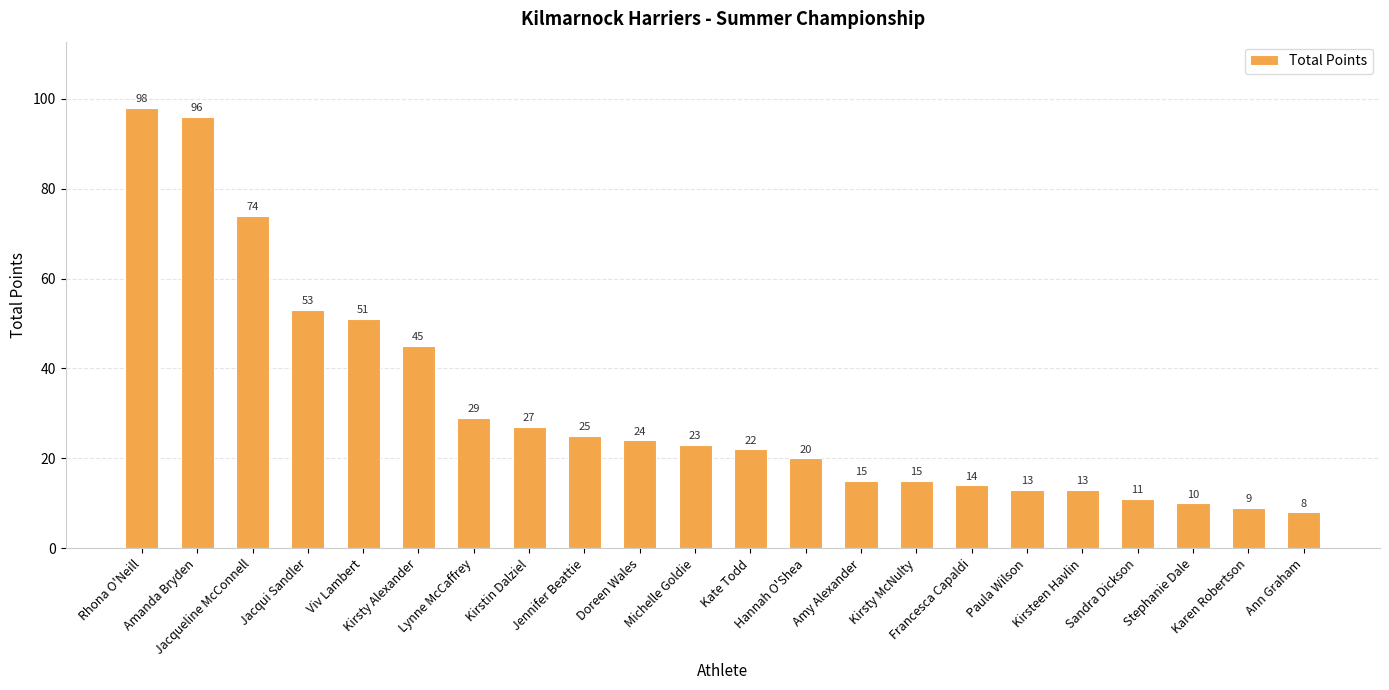

Count the number of data series in this chart.

1